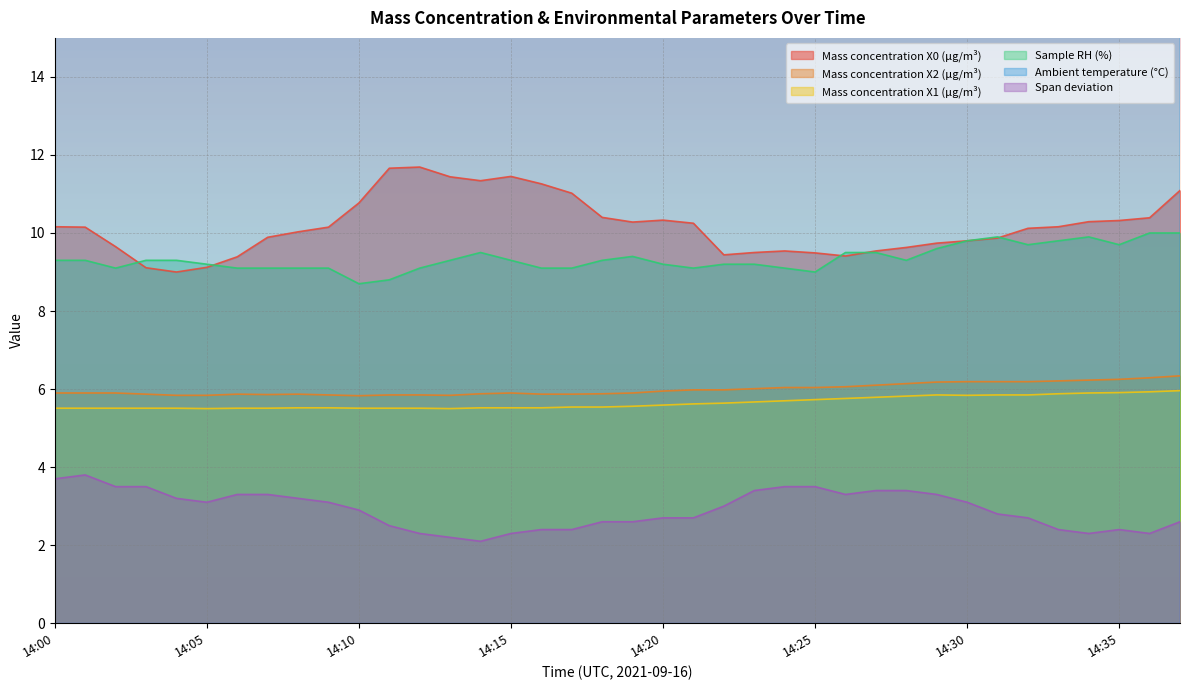

True or false: Sample RH (%) and Mass concentration X0 (μg/m³) cross at least once.

True